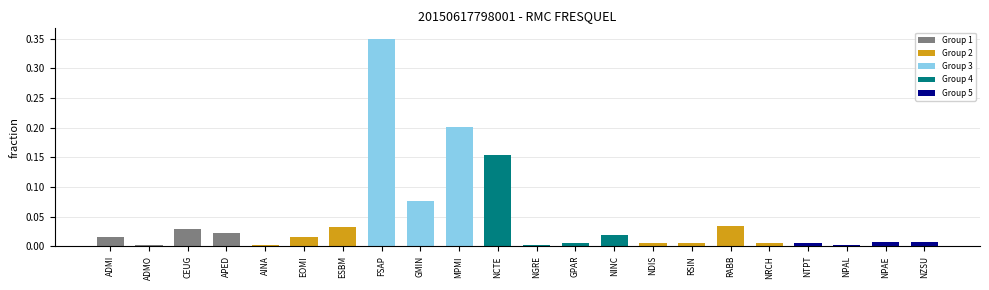

What is the label of the 3rd bar from the left?

CEUG